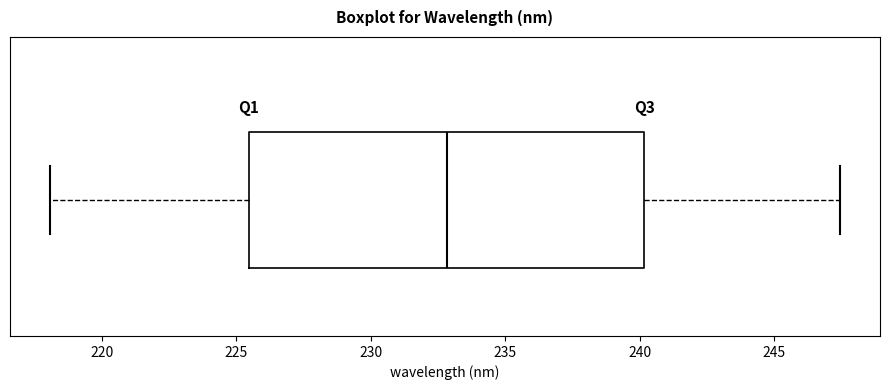

Where does the median line of the box sit on the x-axis? The values are not printed on the chart, so give them approximately, as read against the axis.

233.0